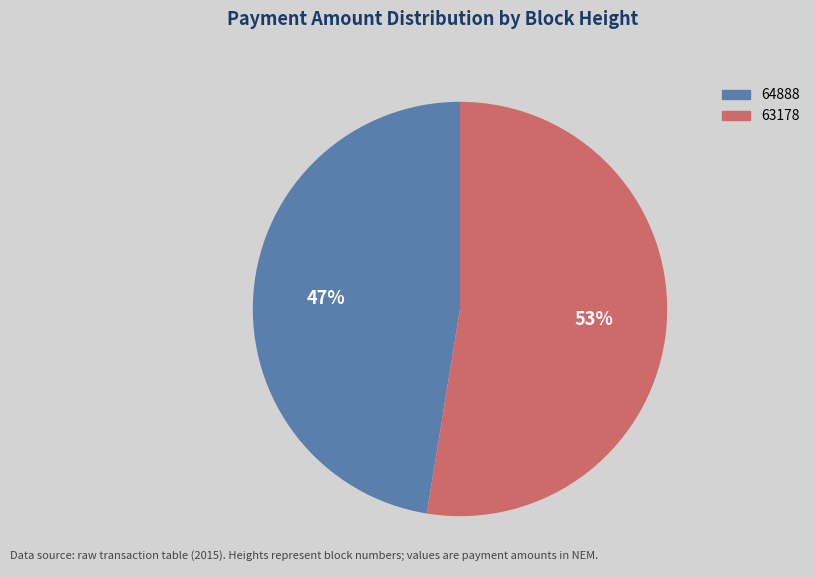

Do 64888 and 63178 together represent more than half of the pie?

Yes